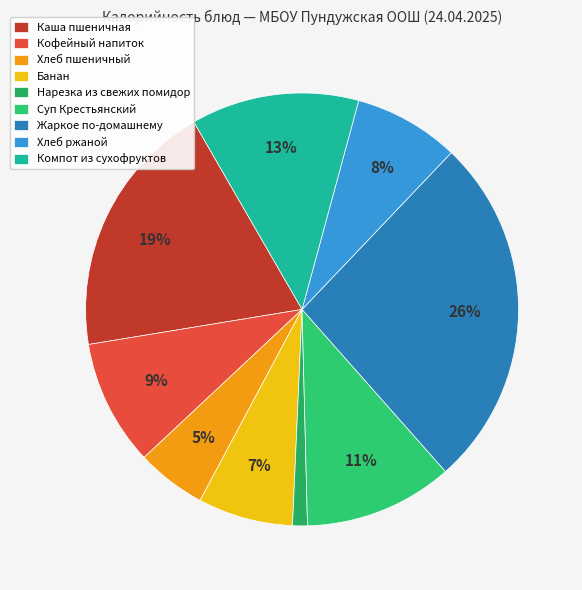

The Жаркое по-домашнему slice represents 14% of the pie. True or false?

False